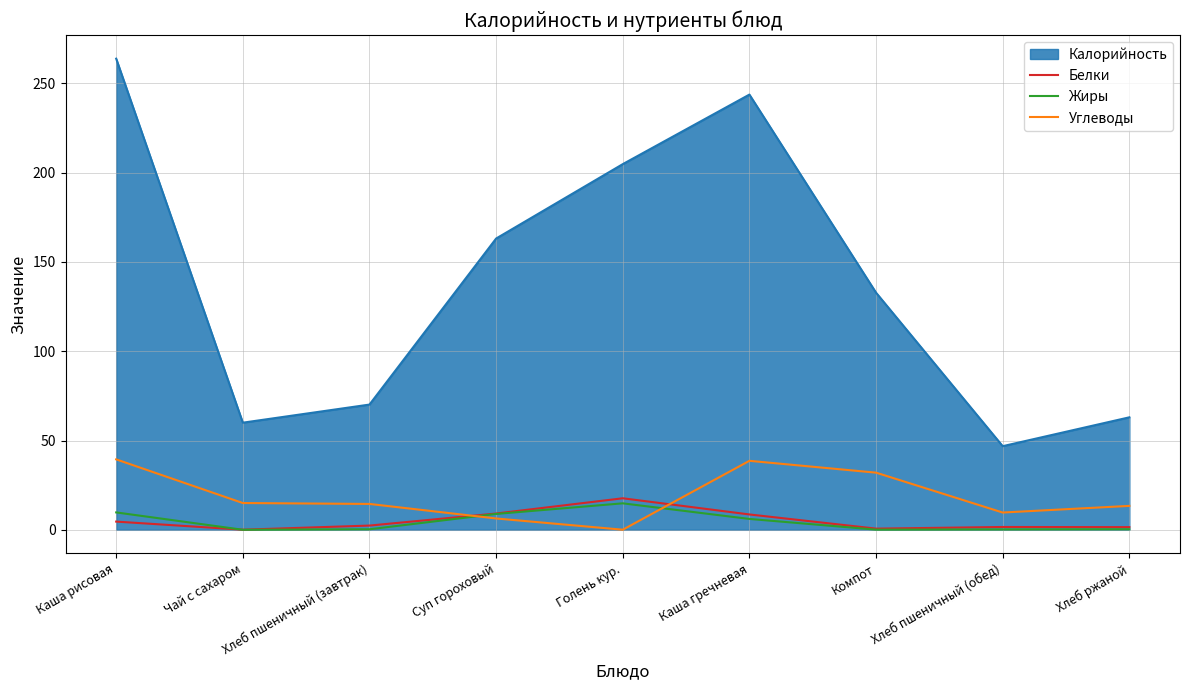

What is the highest value of the Углеводы series?

39.5